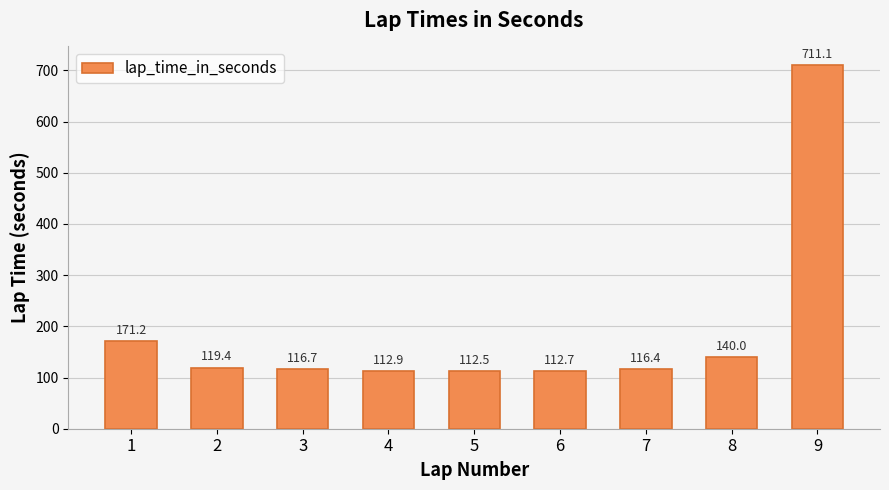

What is the value of the 5th bar from the left?

112.5